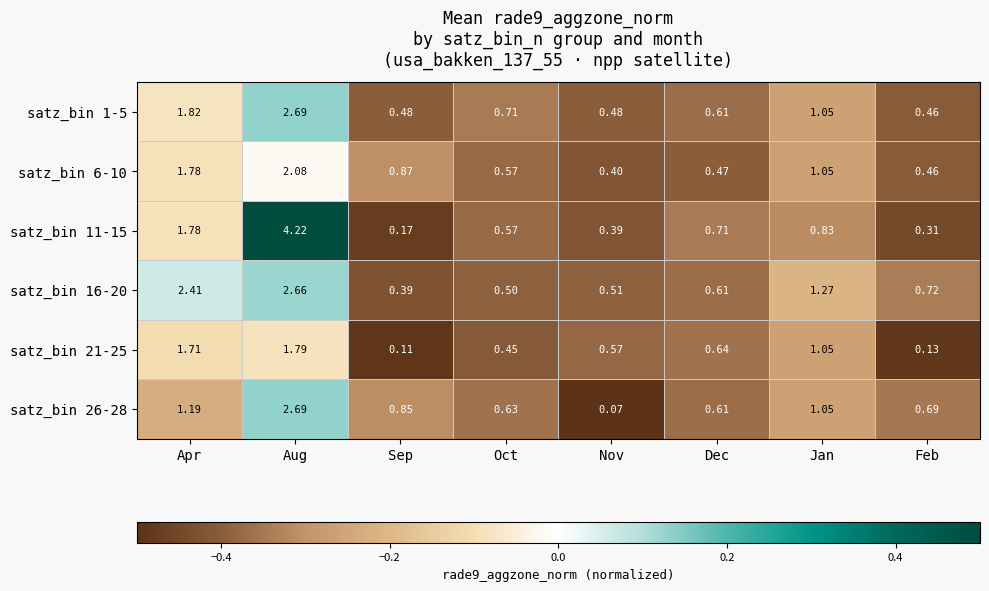

Is the value of satz_bin 21-25 at Apr greater than the value of satz_bin 26-28 at Dec?

Yes